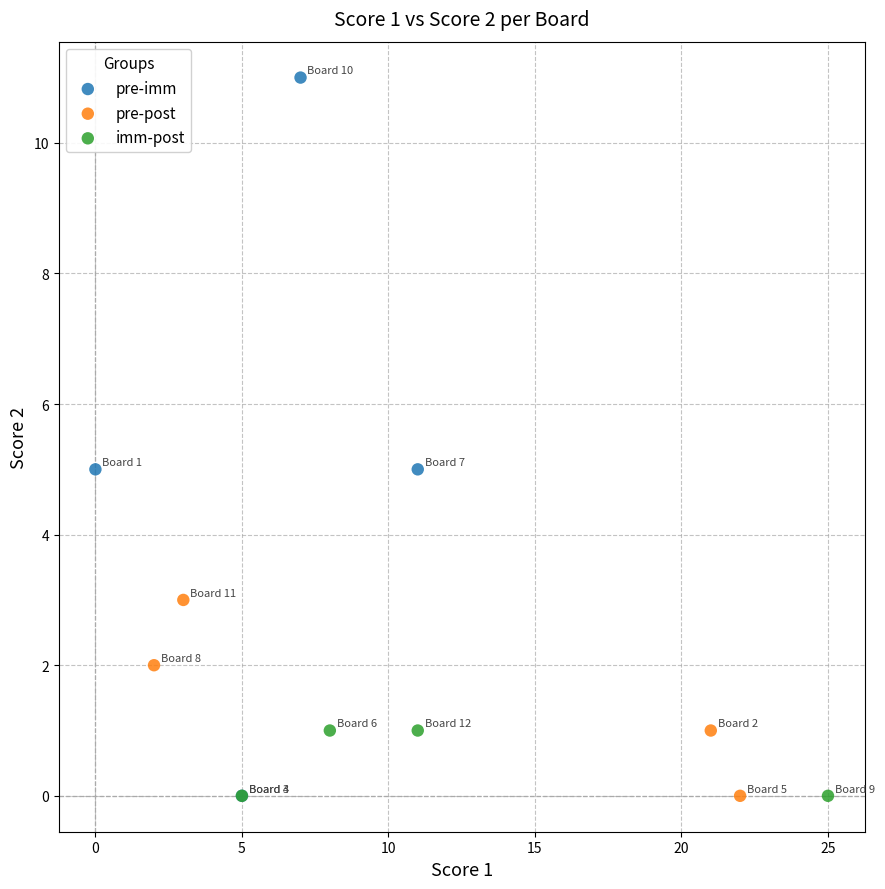

What are all the series names shown in the legend?

pre-imm, pre-post, imm-post